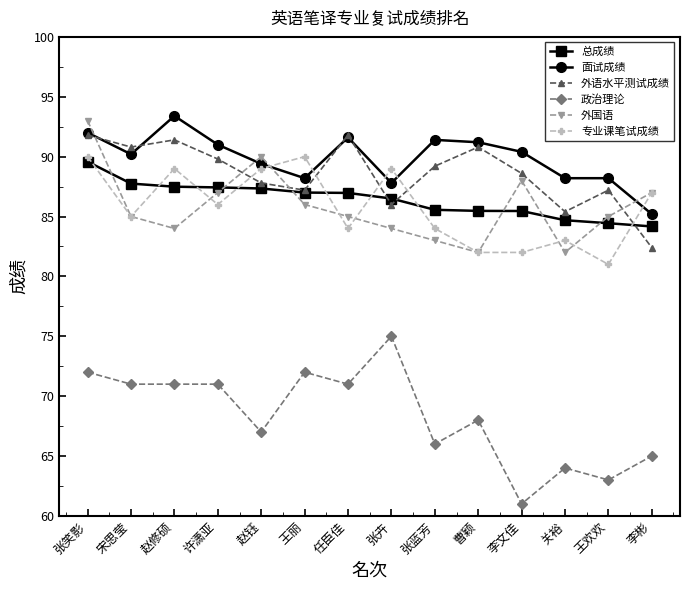

The value of 总成绩 at 李文佳 is 85.5. True or false?

True